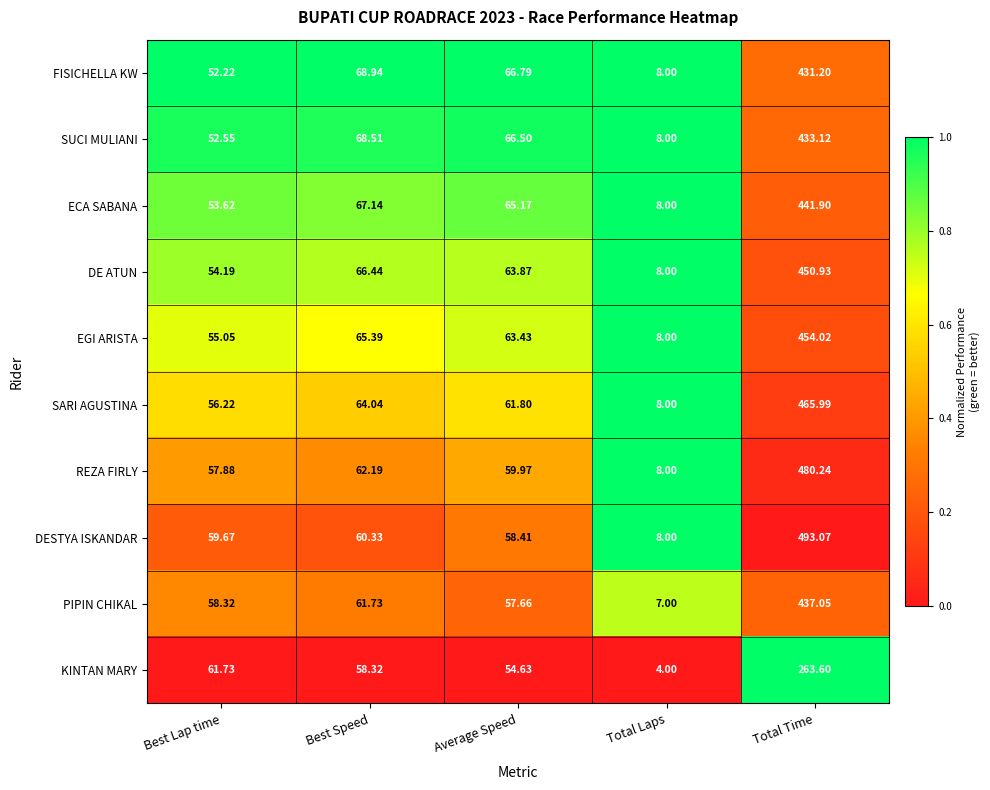

Which series has the largest total across all categories?

DESTYA ISKANDAR